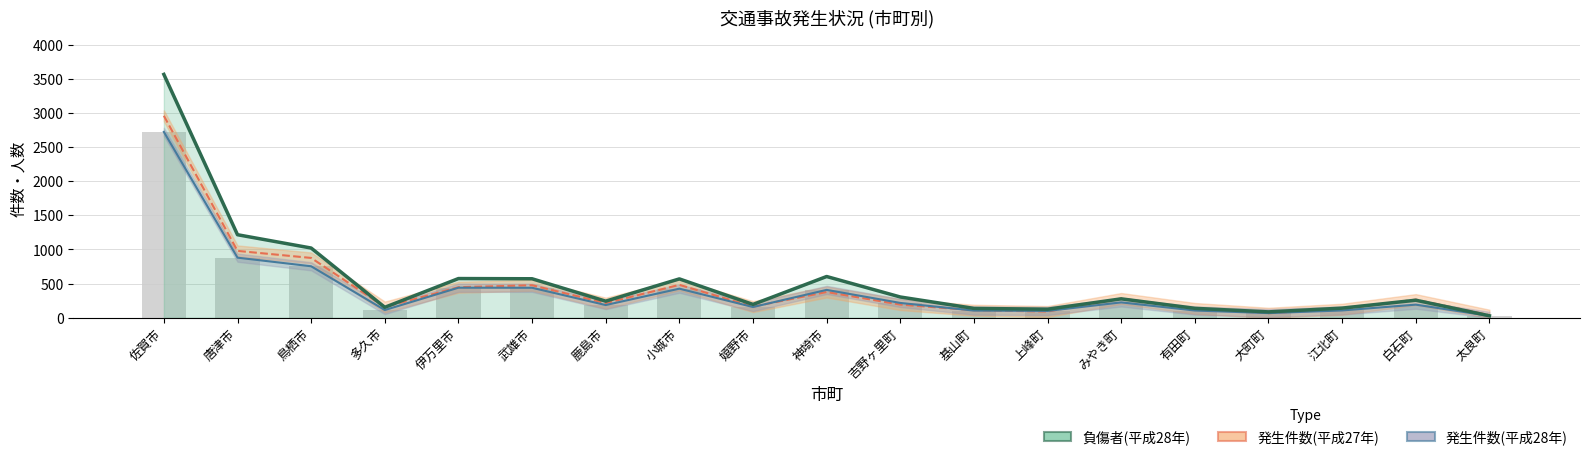

At which category does the chart reach its peak across all series?

佐賀市